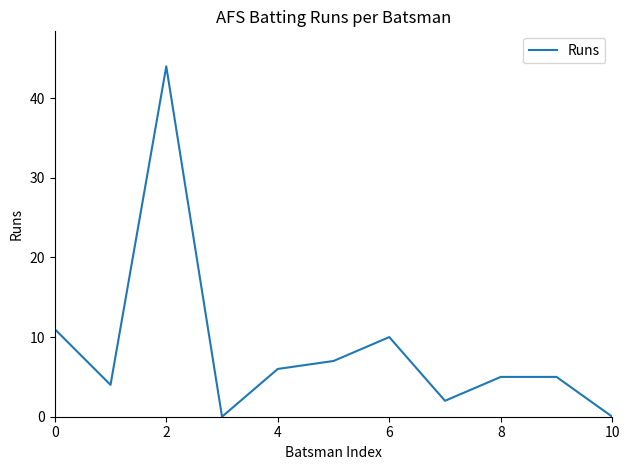

What is the greatest value displayed?

44